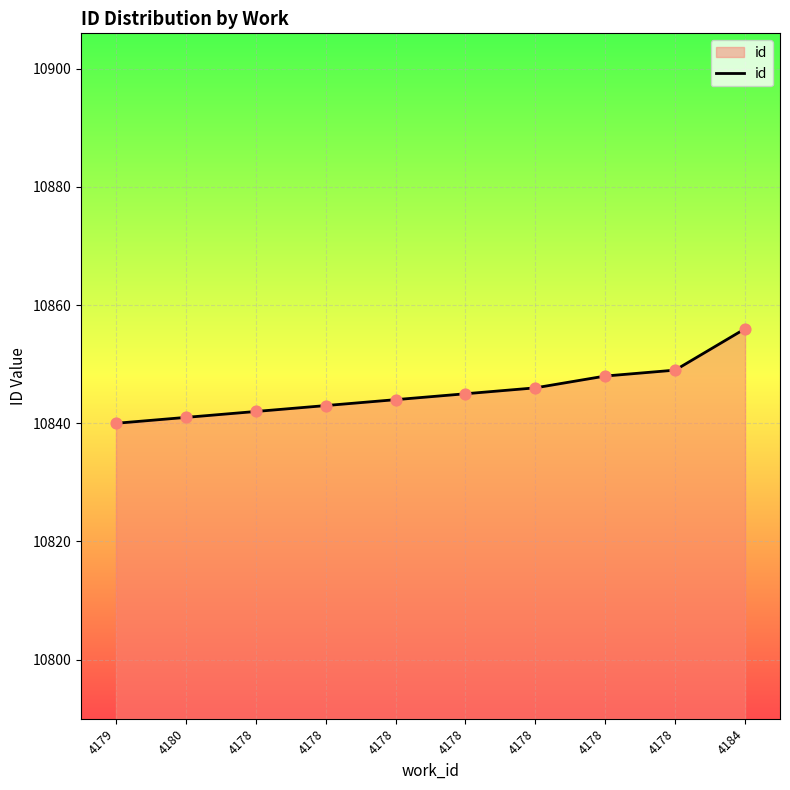

What is the ratio of the value at 4179 to the value at 4180?

1.0